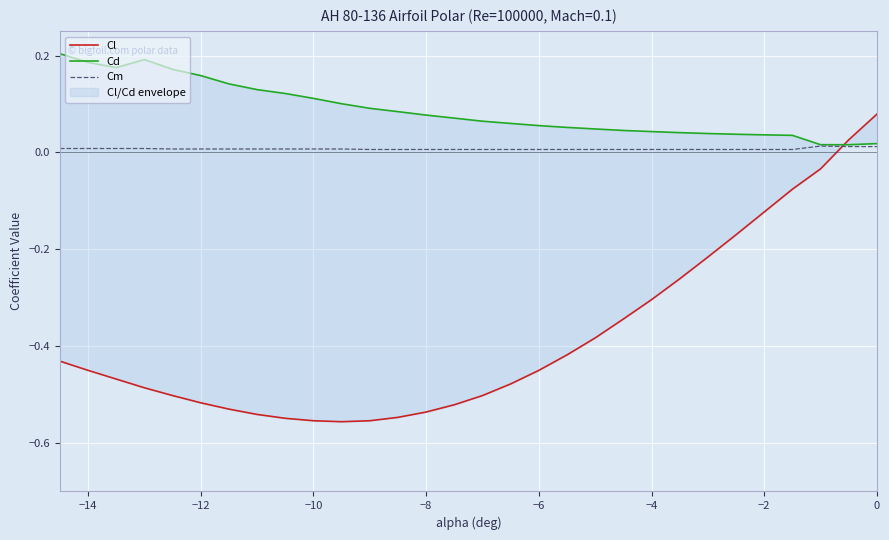

The value of Cm at −8 is 0.0. True or false?

True